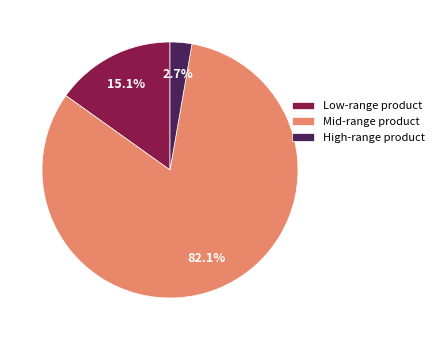

Rank the categories by value from lowest to highest.

High-range product, Low-range product, Mid-range product